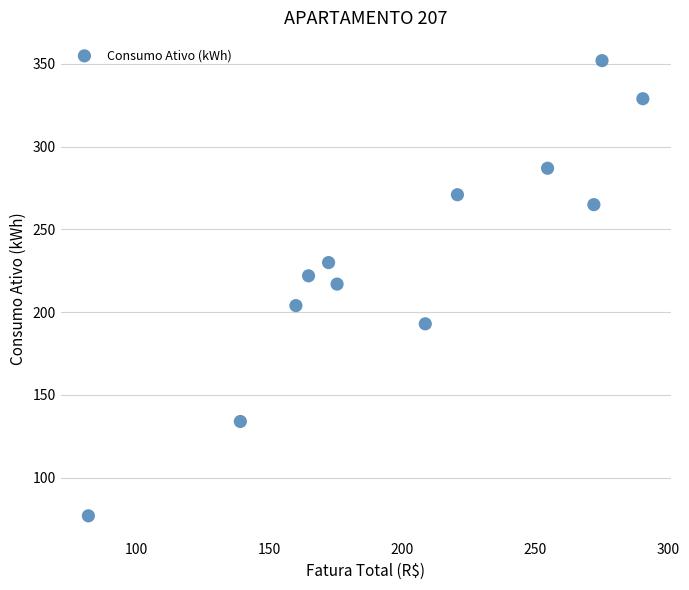

What is the average Y value?

232